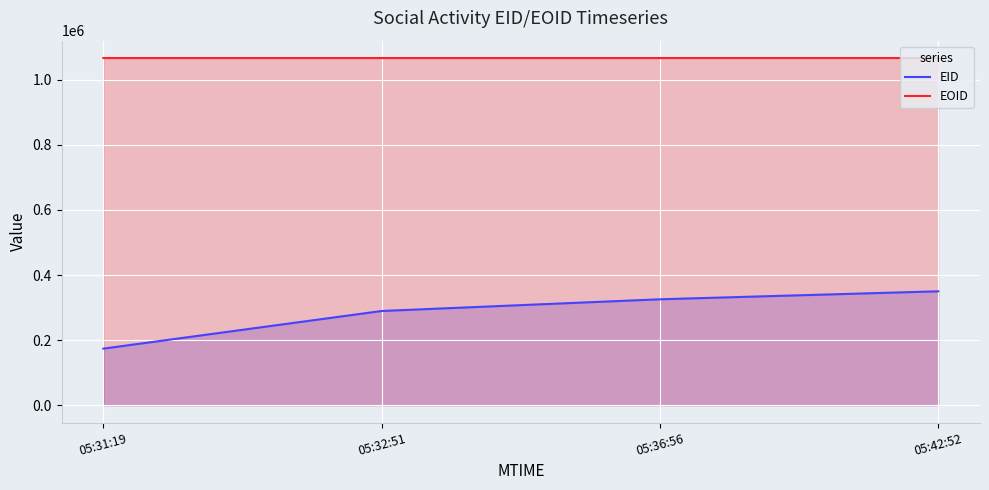

What is the difference between the maximum and minimum values in the EID series?

176123